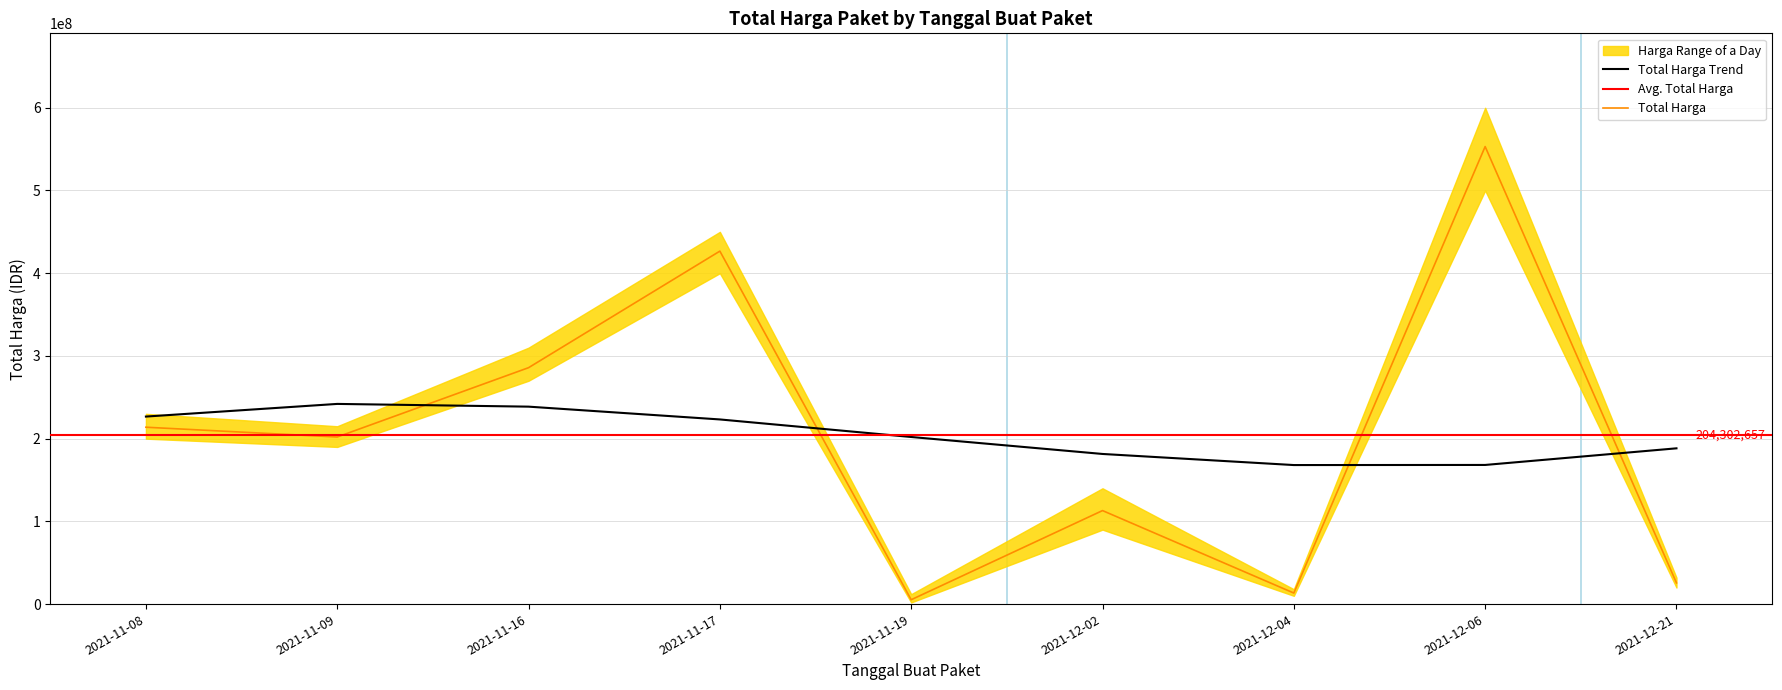

At which category does the data reach its first local valley?

2021-11-09